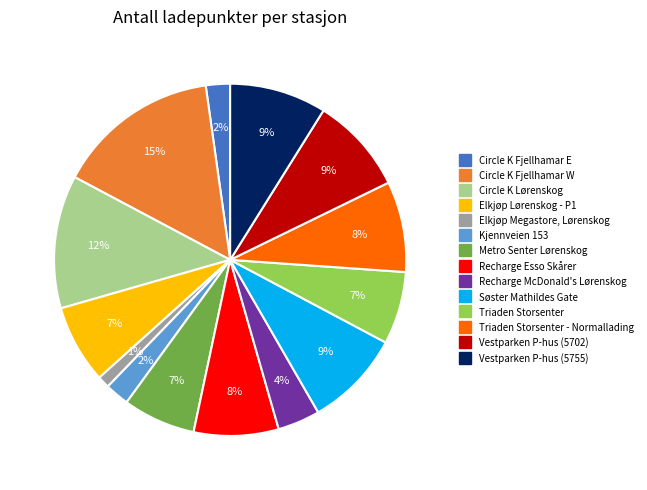

Is there a majority slice in this chart?

No